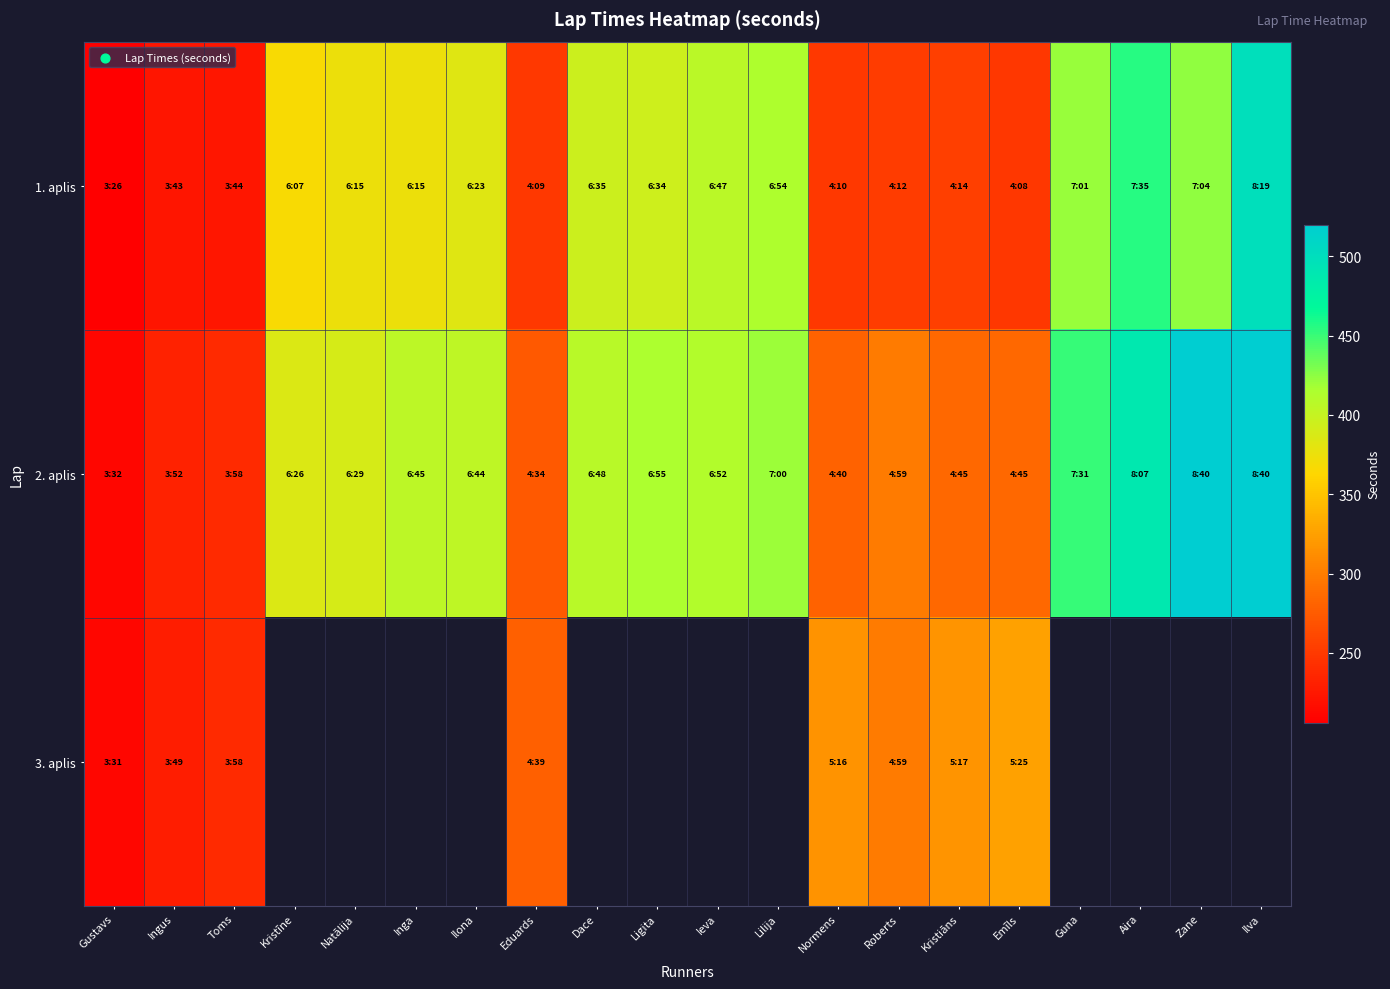

What is the maximum value for 3. aplis?

325.0